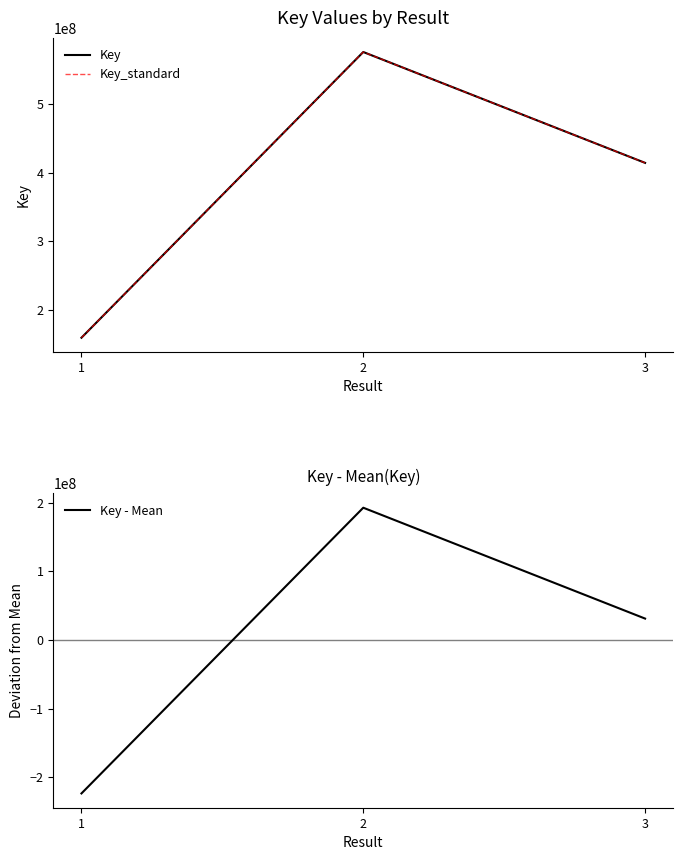

True or false: Key_standard has a value of 159555107.0 at 1.

True